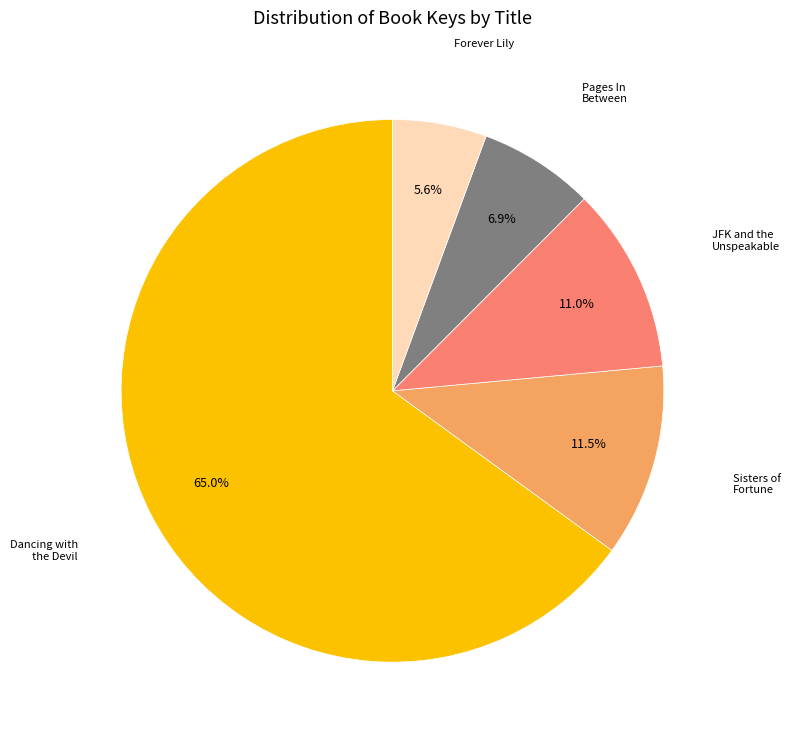

Does any single category account for the majority?

Yes